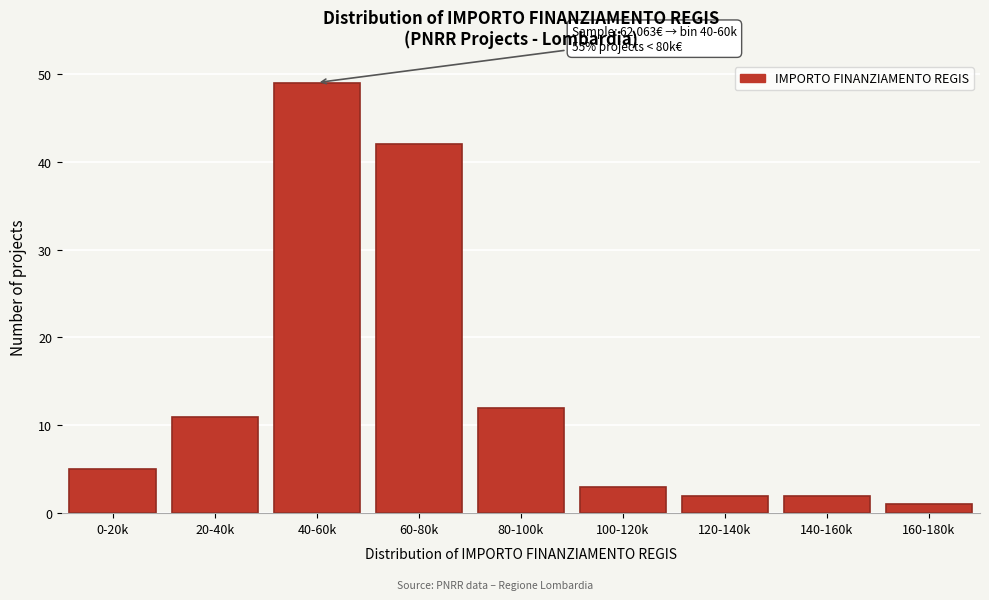

Reading left to right, extract all data points from this chart.

0-20k=5	20-40k=11	40-60k=49	60-80k=42	80-100k=12	100-120k=3	120-140k=2	140-160k=2	160-180k=1